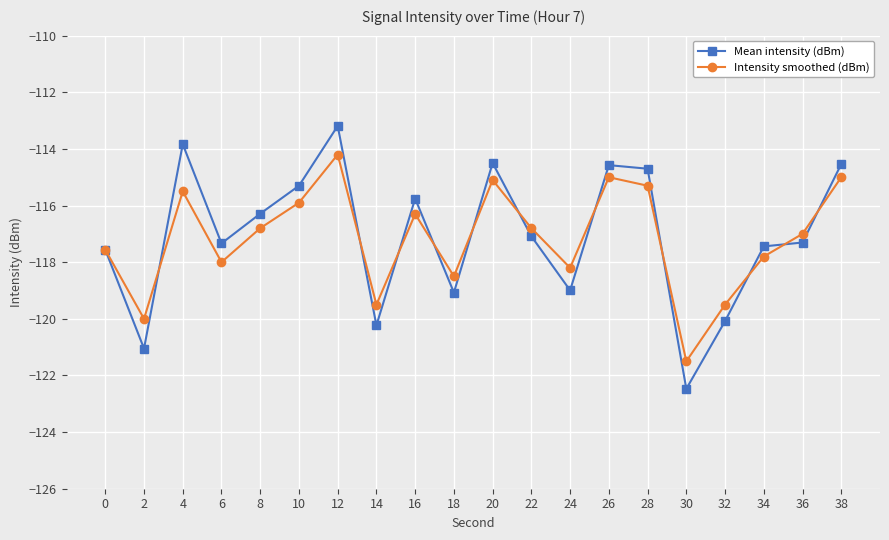

What is the difference between the second highest and minimum values in the Mean intensity (dBm) series?

8.6